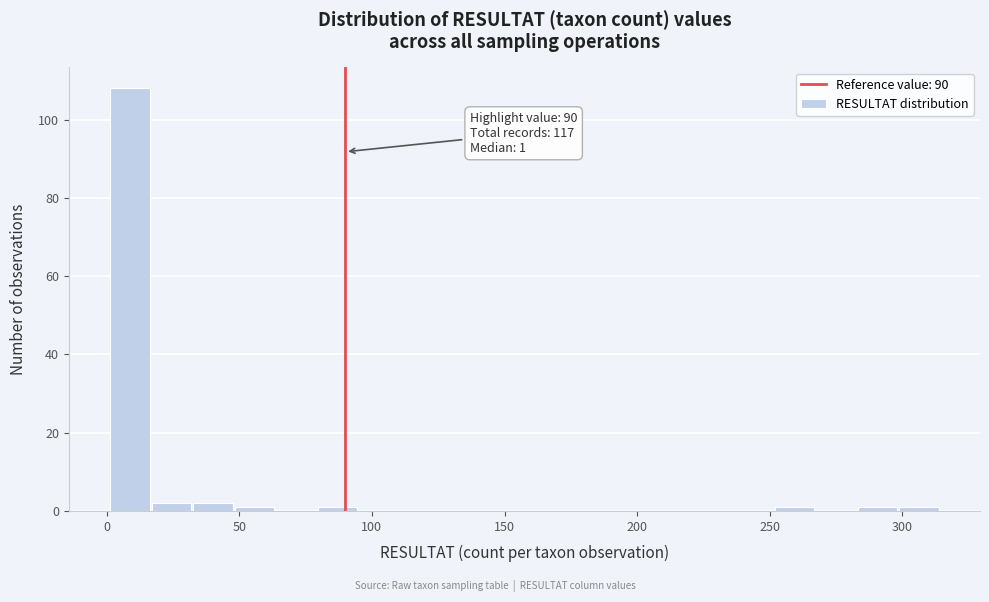

Read against the x-axis, roughly where is the centre of the tallest bar?

10